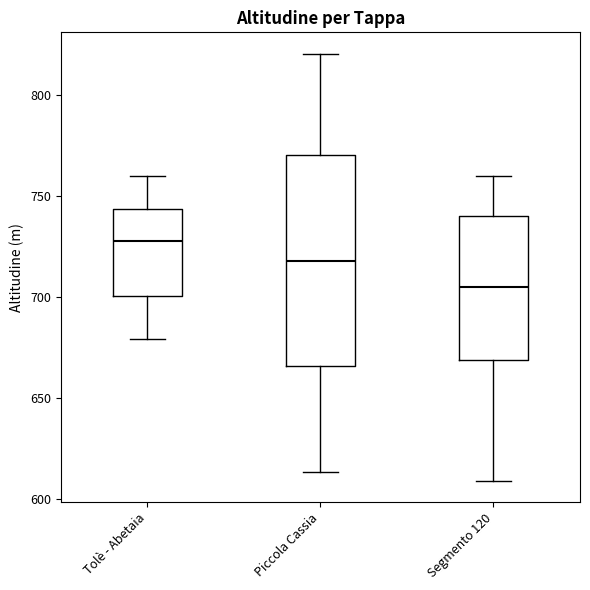

Where is the lower edge of the box for Piccola Cassia on the y-axis? The values are not printed on the chart, so give them approximately, as read against the axis.

665